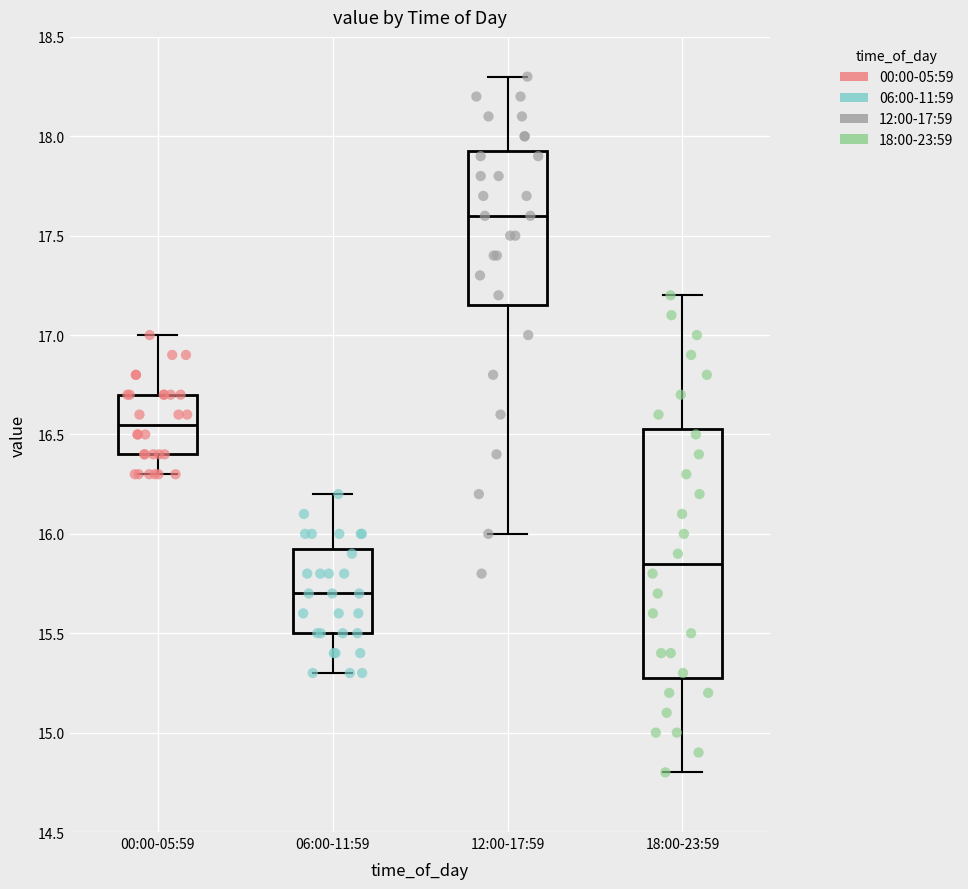

Comparing the boxes themselves (not the whiskers), which one is the tallest?

18:00-23:59